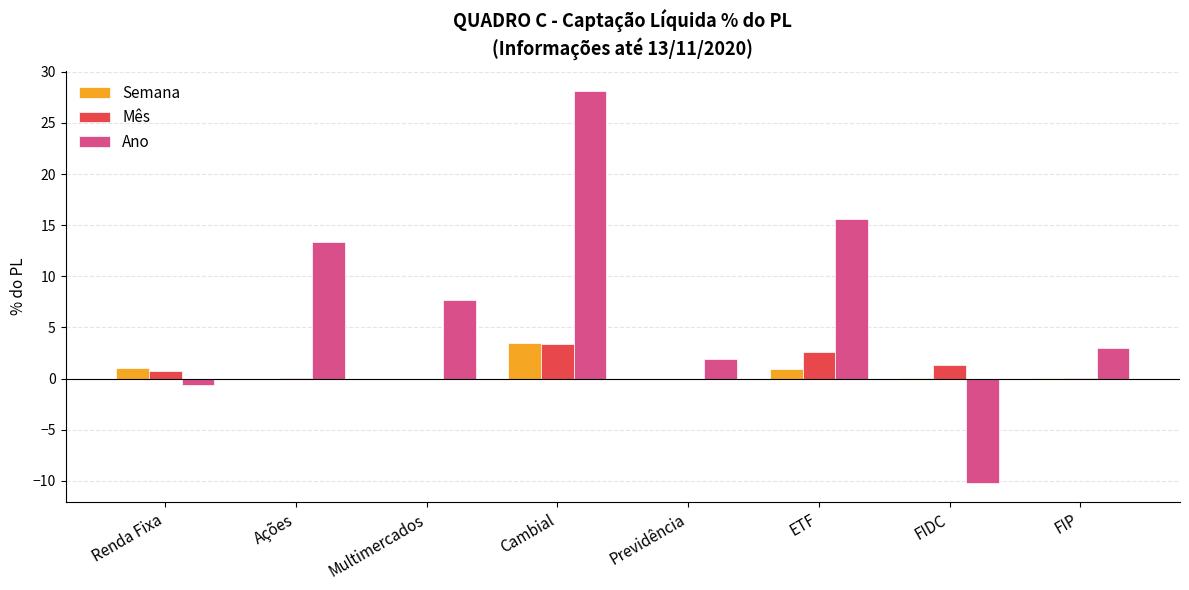

What is the sum of all Ano values?

59.1